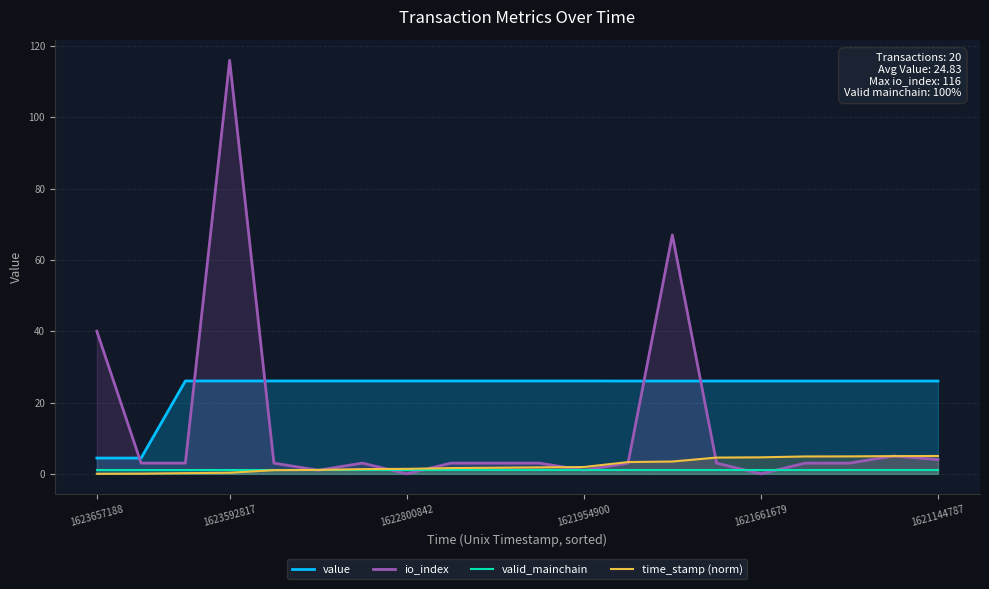

What is the sum of all io_index values?

267.0